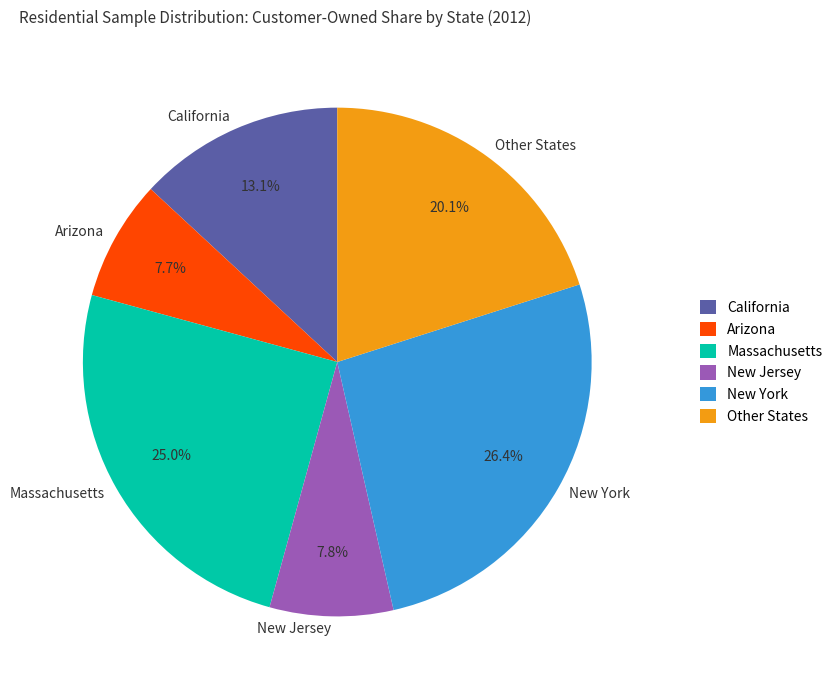

Combined, do Massachusetts and Other States account for over 50%?

No